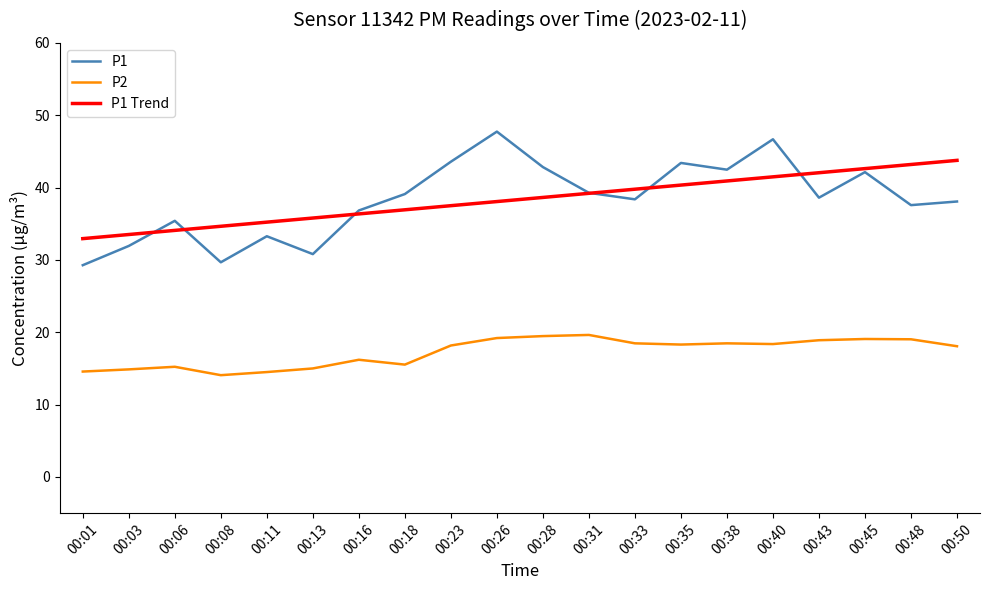

What are all the series names shown in the legend?

P1, P2, P1 Trend